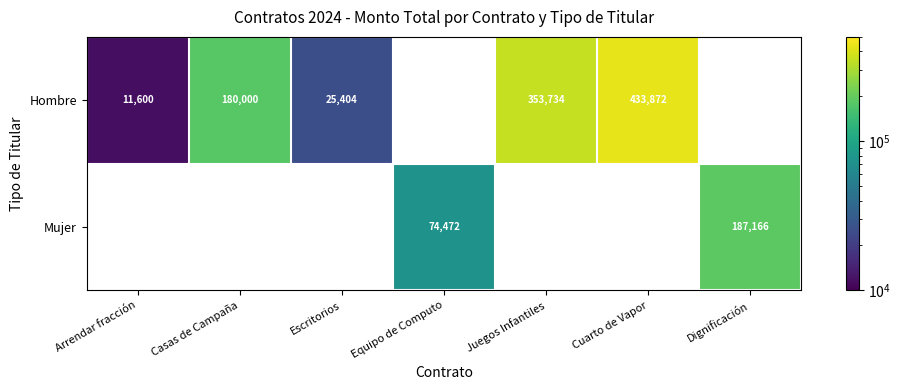

What is the maximum value shown in the chart?

433872.0